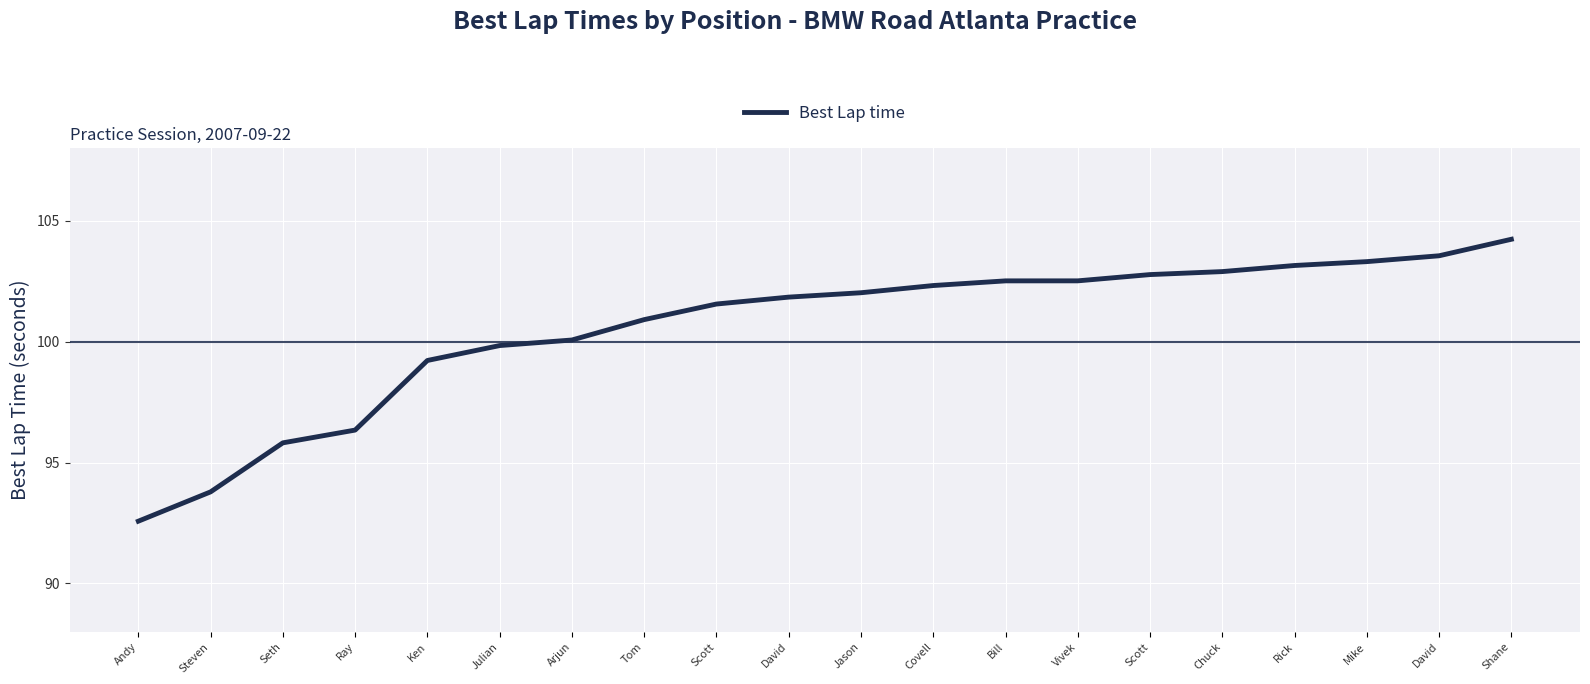

Does the chart display data point markers on the line(s)?

No